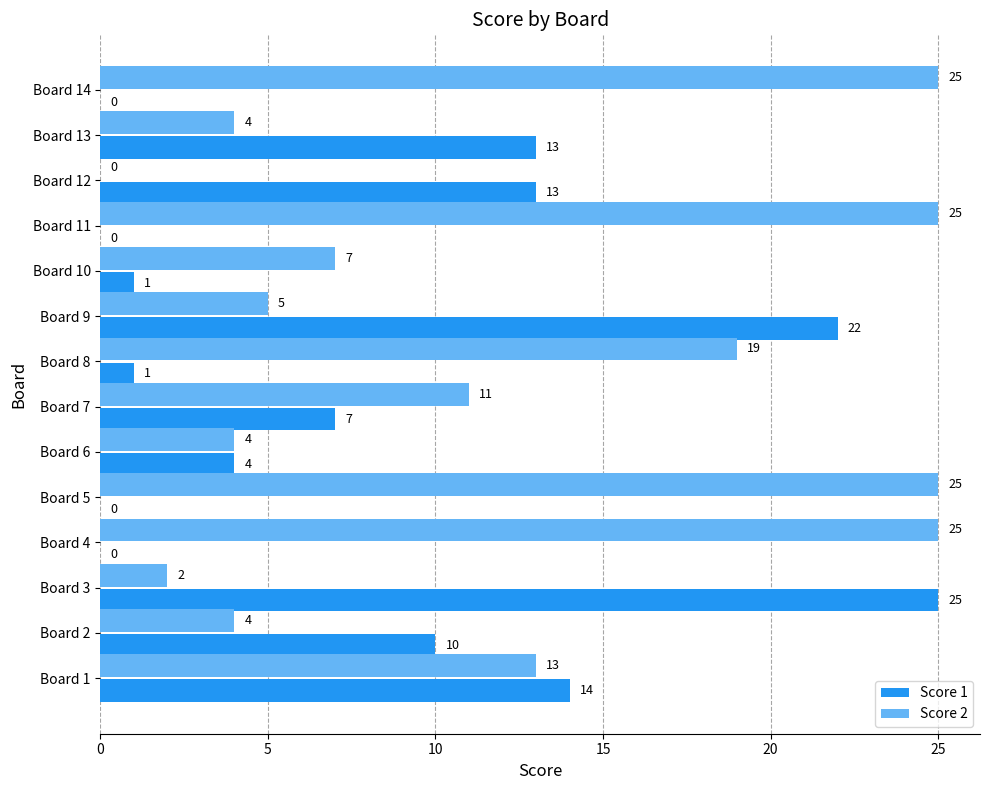

What is the sum of all Score 2 values?

169